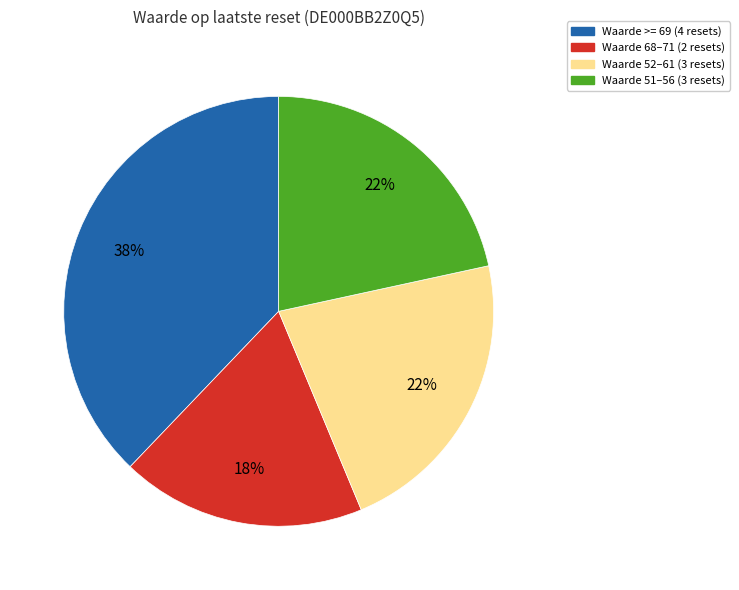

To the nearest percent, what is the average slice percentage?

25%